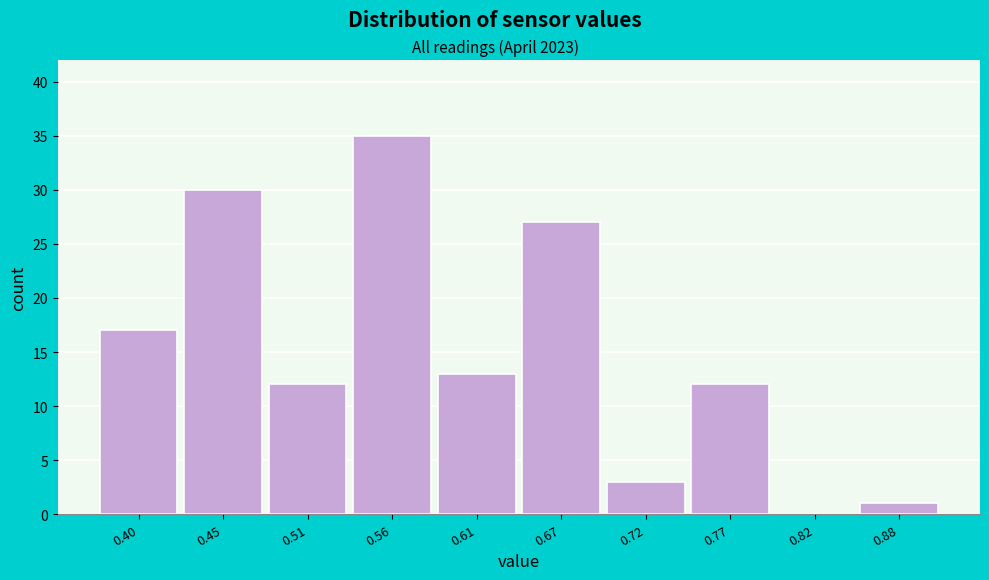

Reading left to right, extract all data points from this chart.

0.40=17	0.45=30	0.51=12	0.56=35	0.61=13	0.67=27	0.72=3	0.77=12	0.82=0	0.88=1